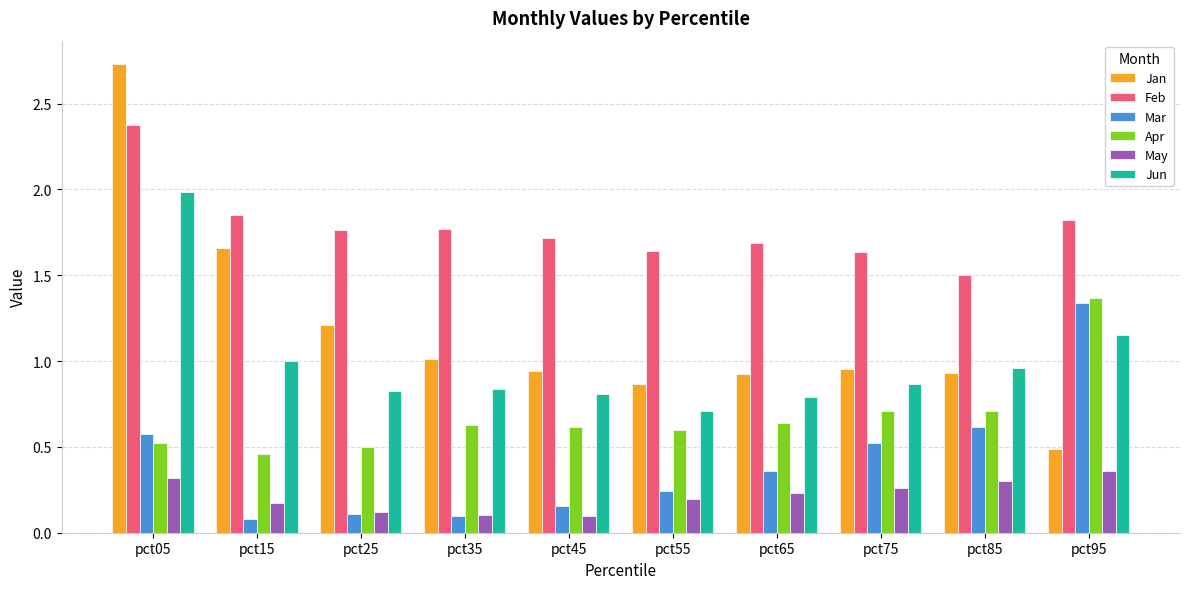

Which series has the largest total across all categories?

Feb